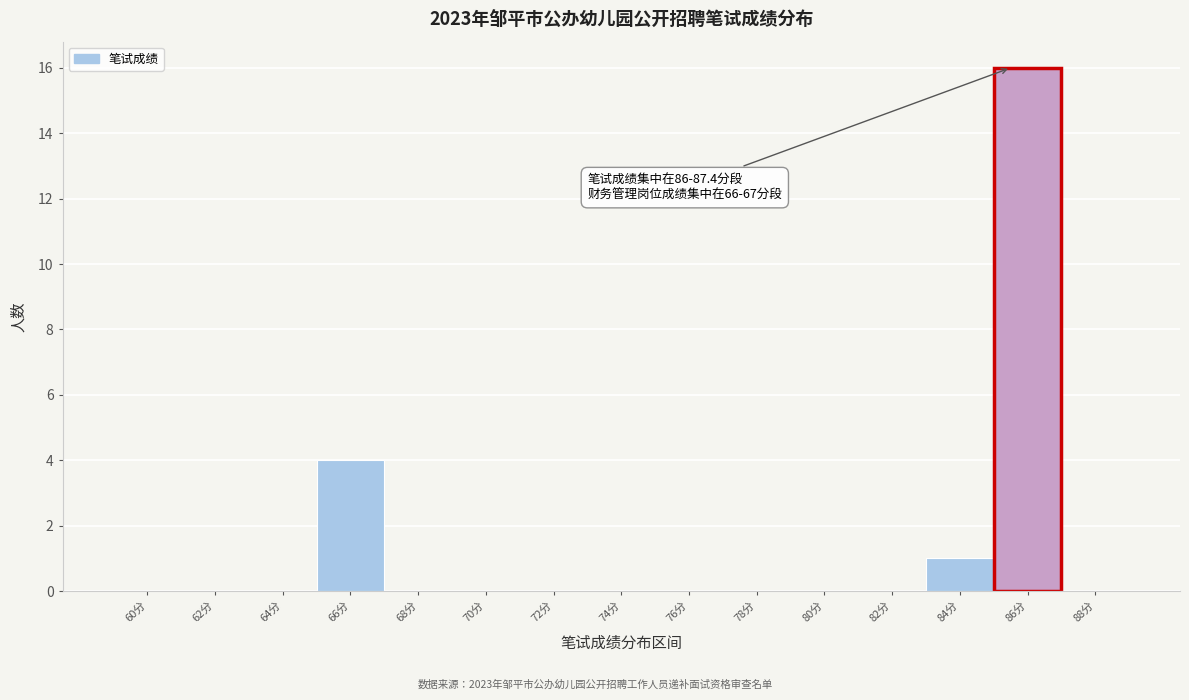

Reading left to right, list all the values displayed in this chart.

60分=0	62分=0	64分=0	66分=4	68分=0	70分=0	72分=0	74分=0	76分=0	78分=0	80分=0	82分=0	84分=1	86分=16	88分=0